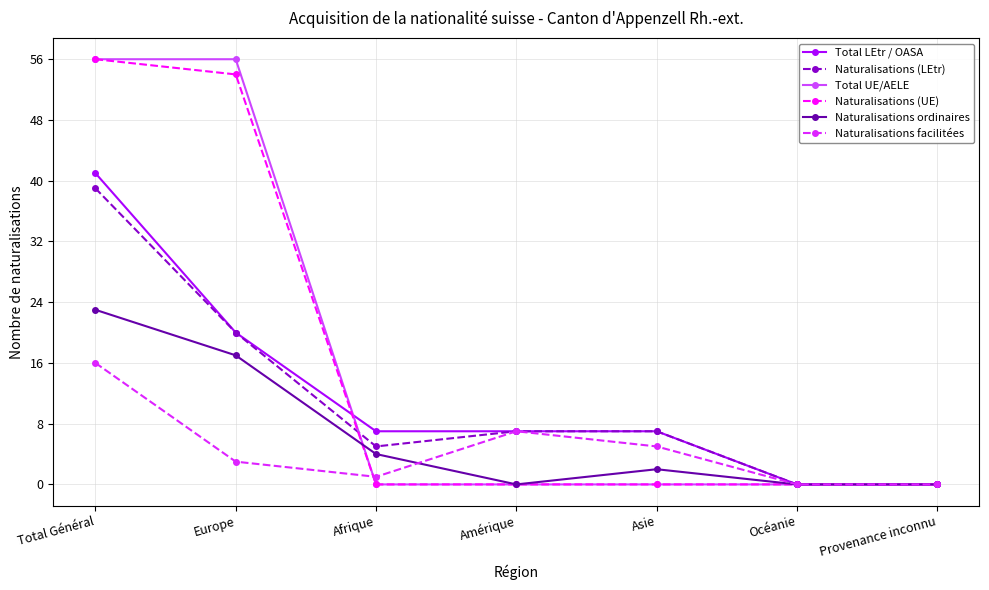

Is it true that Total LEtr / OASA equals 7 at Amérique?

True